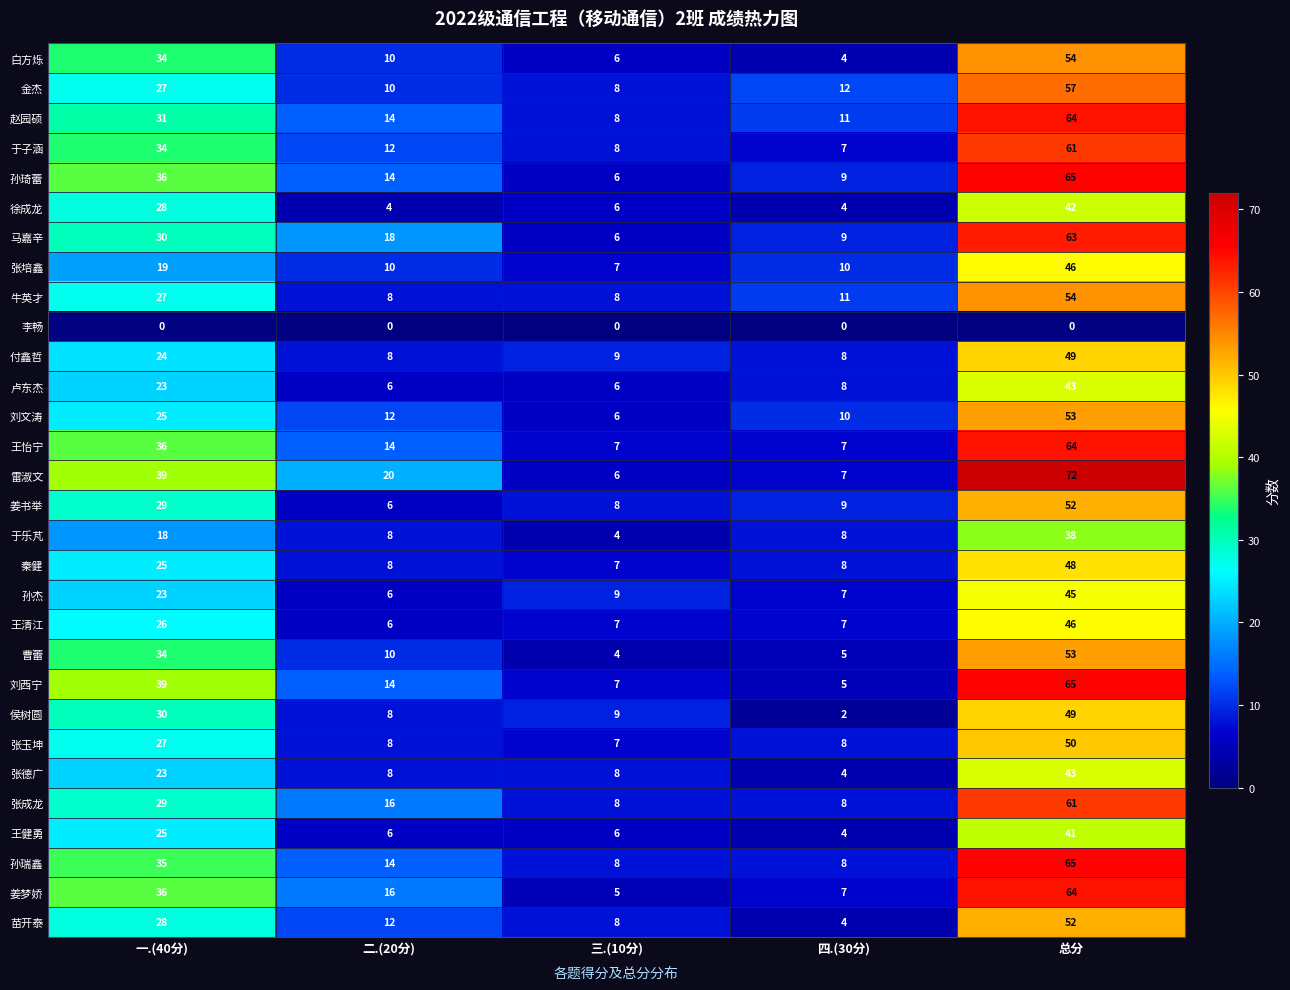

What is the difference between the second highest and second lowest values in the 王清江 series?

19